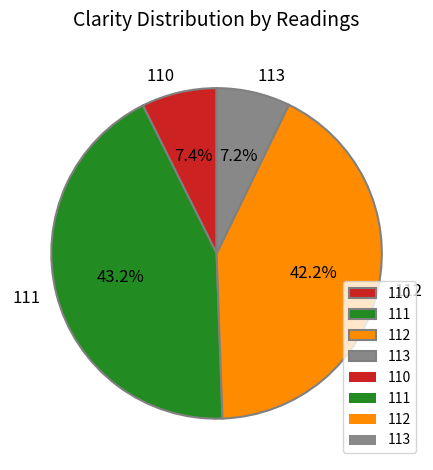

Between 111 and 110, which is larger?

111